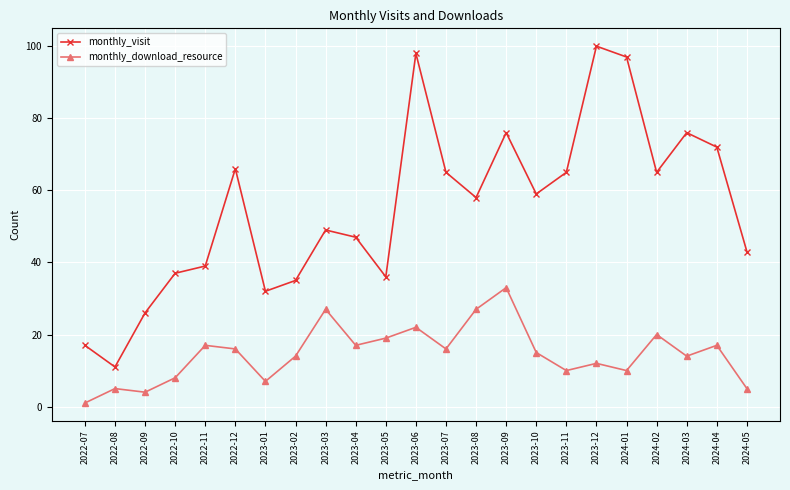

How many values in the monthly_download_resource series are below 15?

11